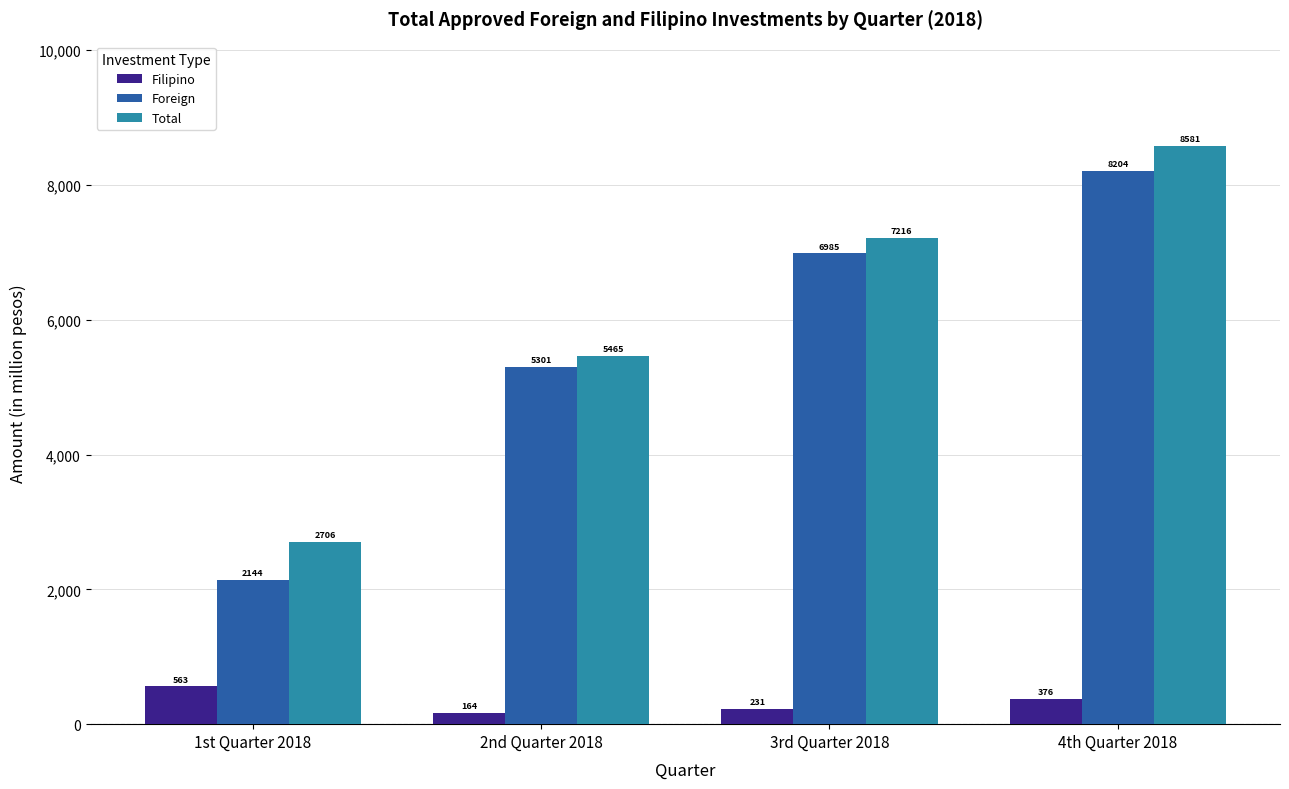

Between 1st Quarter 2018 and 3rd Quarter 2018, which series saw the biggest shift?

Foreign